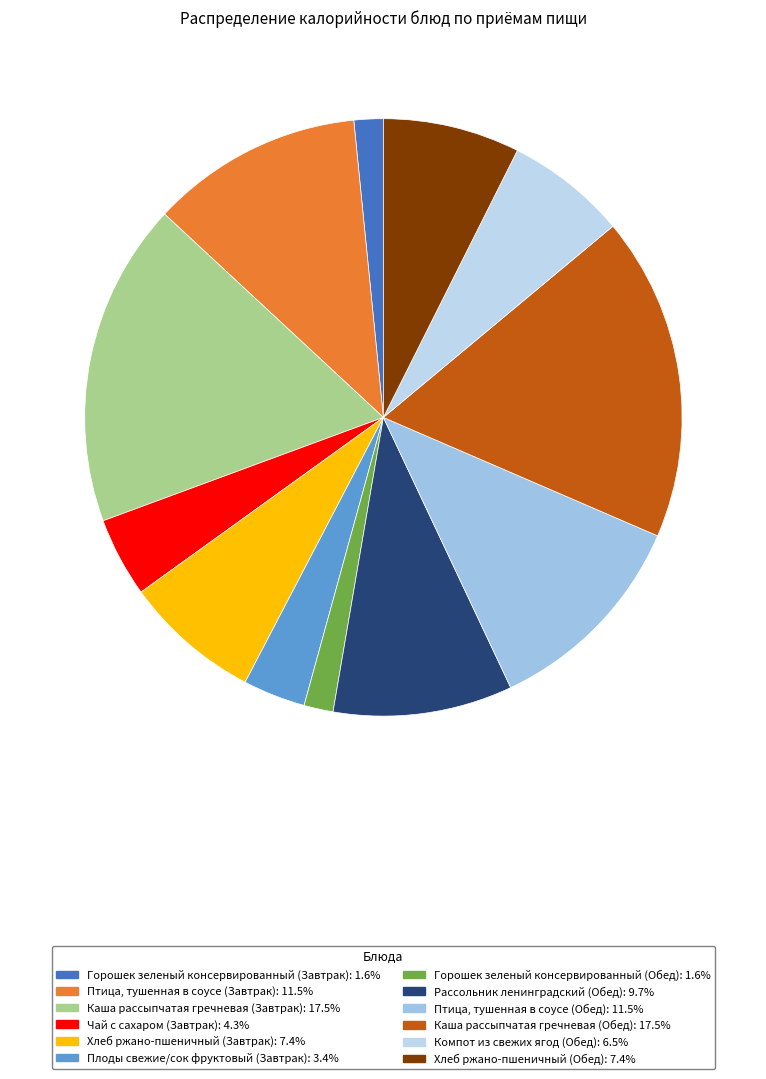

What percentage is the Хлеб ржано-пшеничный (Завтрак) slice, to the nearest percent?

7%